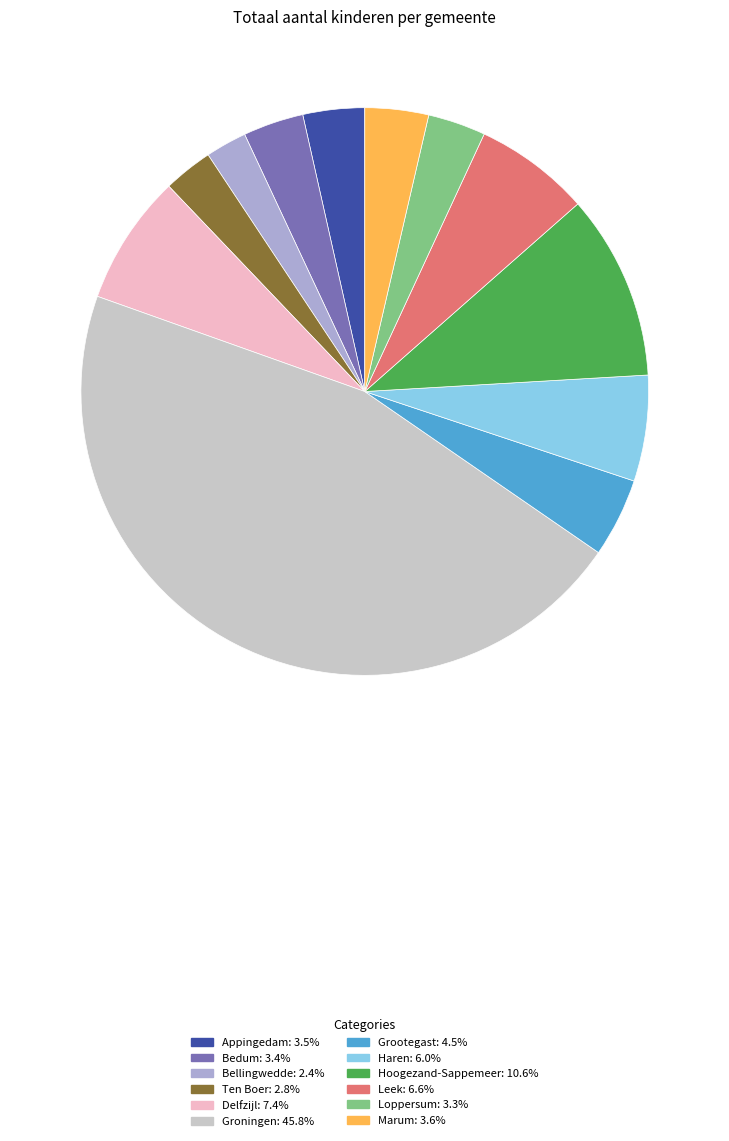

Does Grootegast account for over 50% of the chart?

No